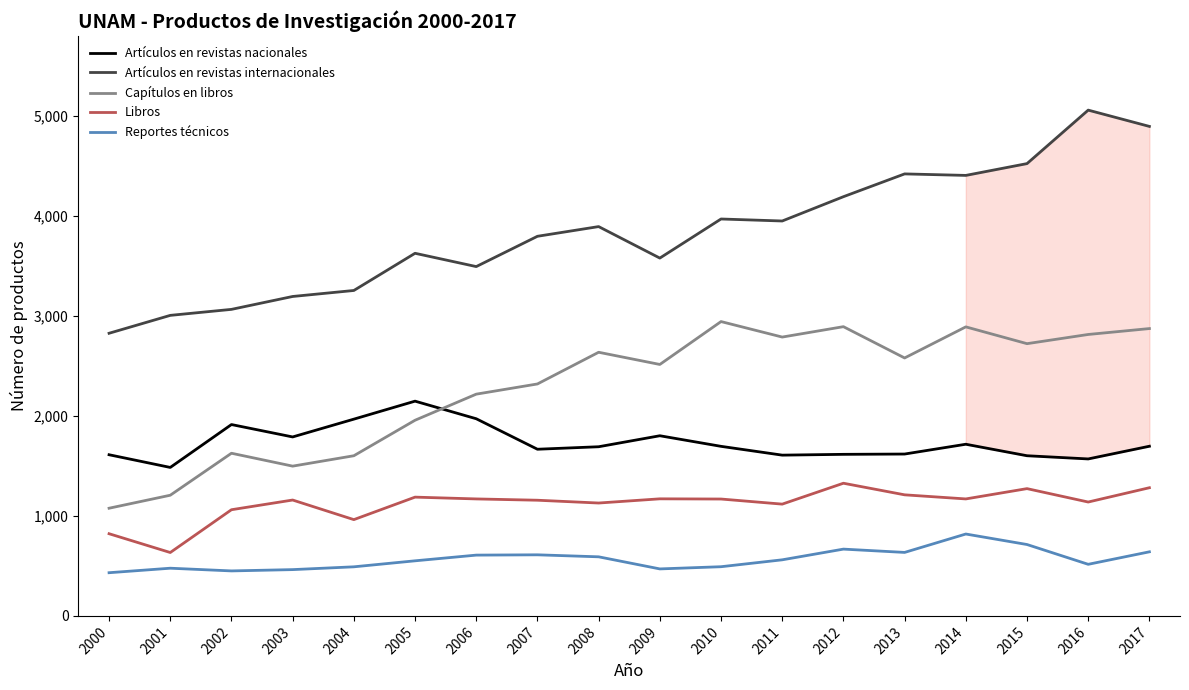

Rank the series by their maximum value, from lowest to highest.

Reportes técnicos, Libros, Artículos en revistas nacionales, Capítulos en libros, Artículos en revistas internacionales